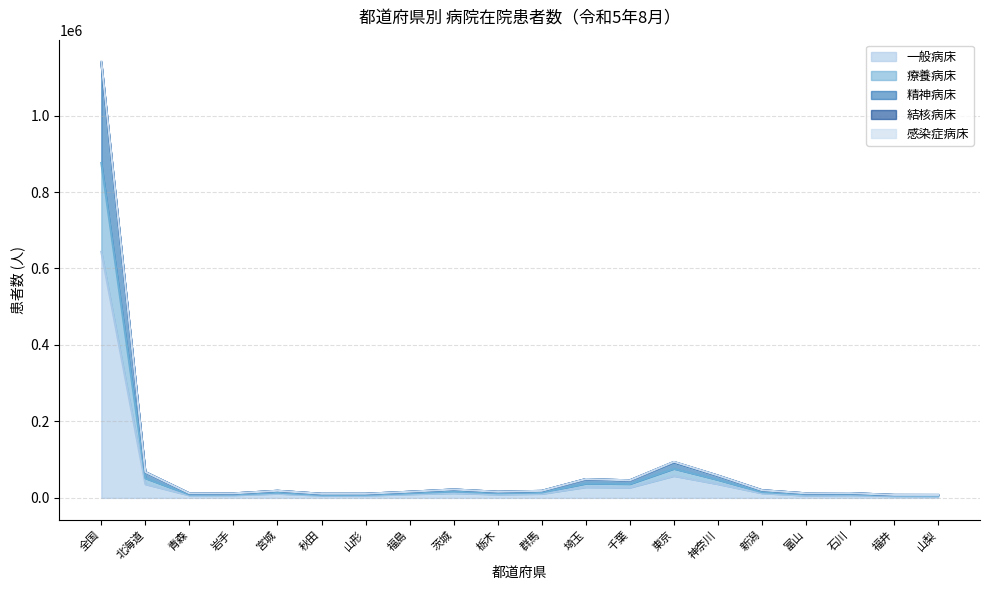

At which category does the chart reach its peak across all series?

全国